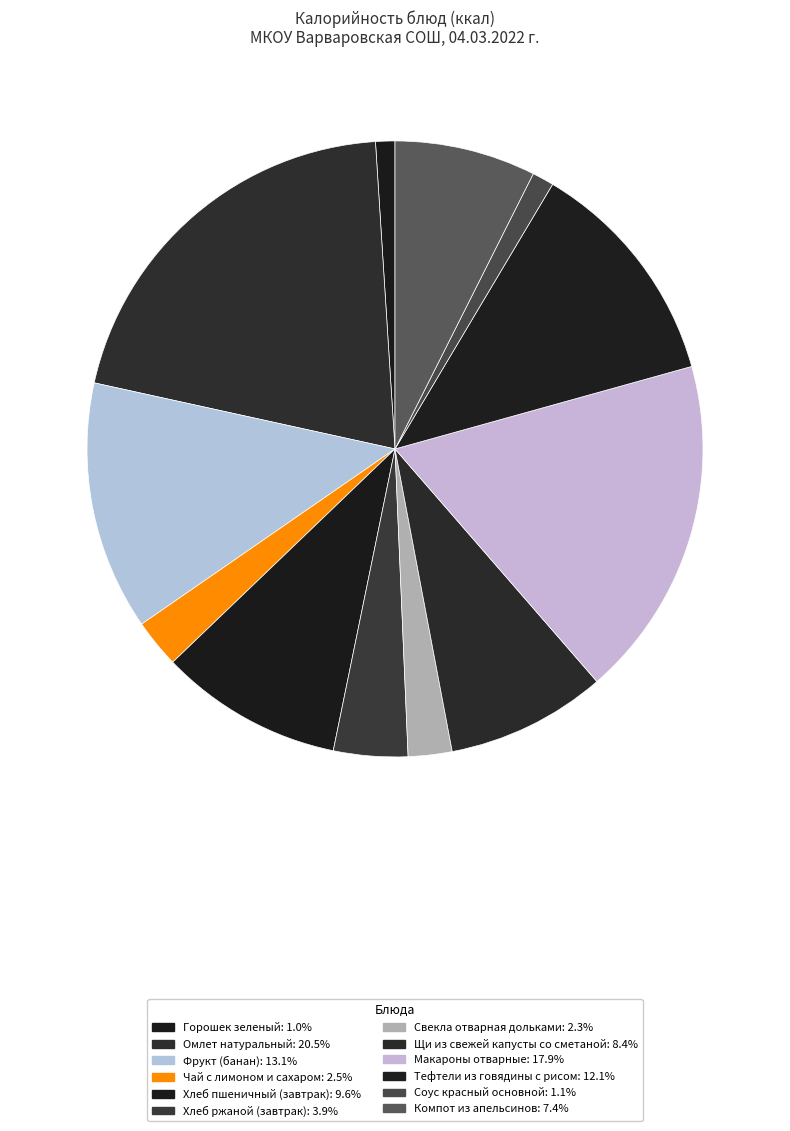

Count the number of slices in the pie.

12